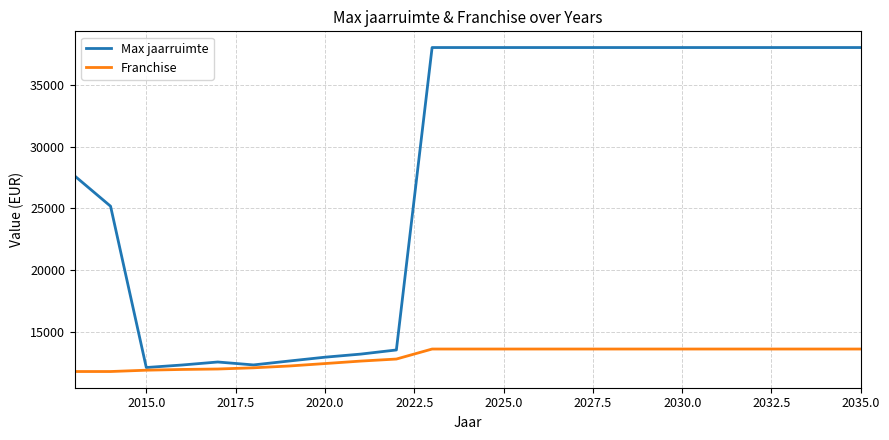

Which series has the largest total across all categories?

Max jaarruimte